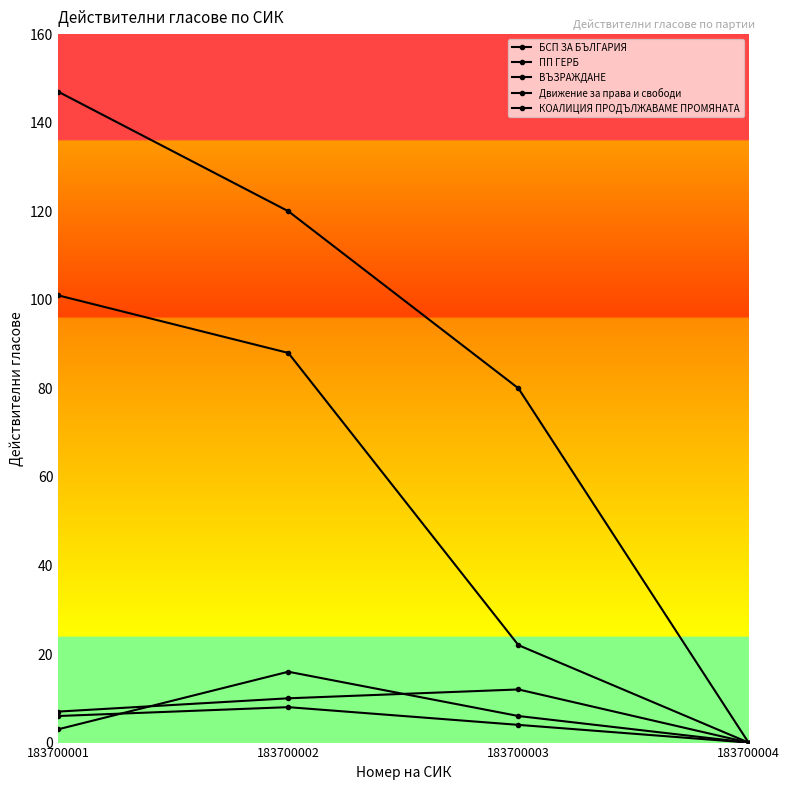

List the labels in order of Движение за права и свободи value, smallest first.

183700004, 183700001, 183700003, 183700002